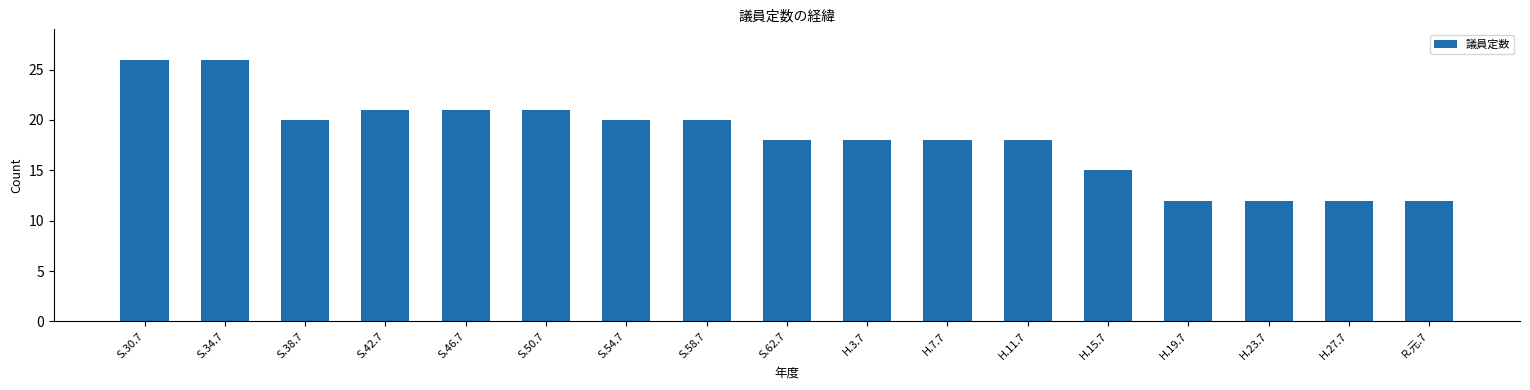

Reading left to right, transcribe all the data shown in this chart.

S.30.7=26	S.34.7=26	S.38.7=20	S.42.7=21	S.46.7=21	S.50.7=21	S.54.7=20	S.58.7=20	S.62.7=18	H.3.7=18	H.7.7=18	H.11.7=18	H.15.7=15	H.19.7=12	H.23.7=12	H.27.7=12	R.元.7=12